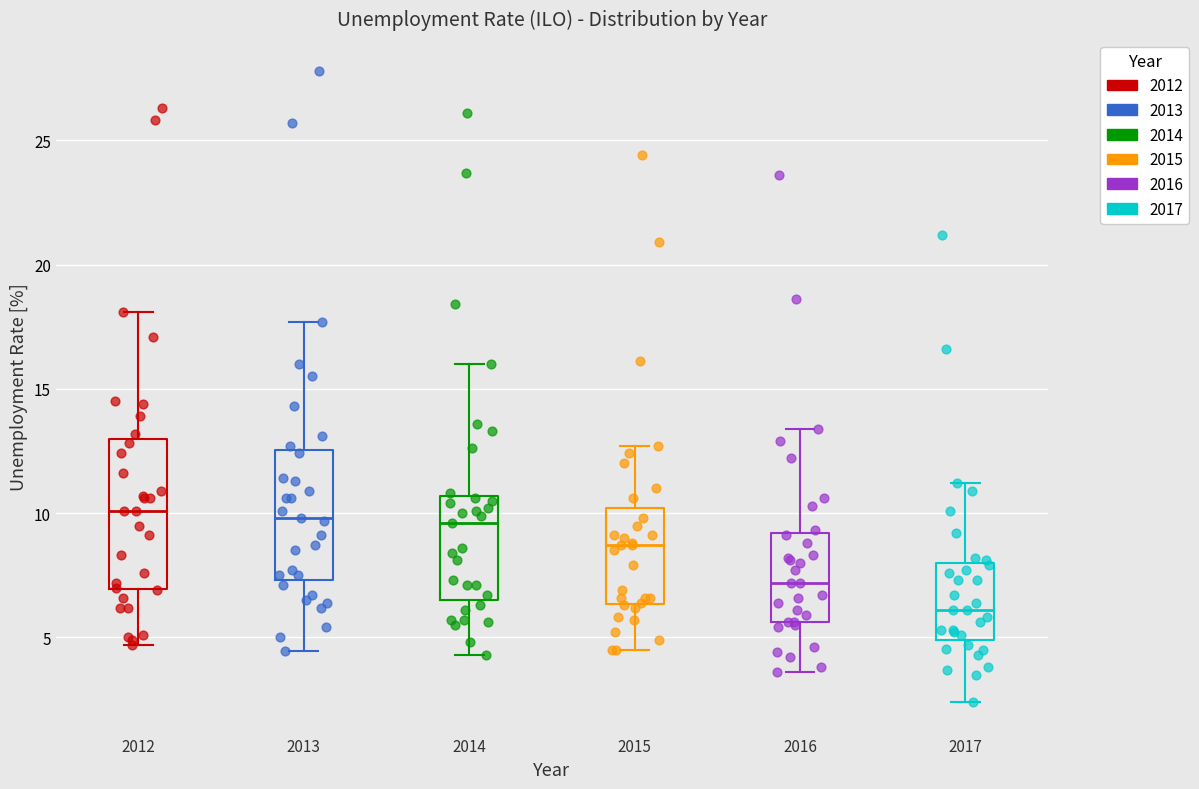

Reading left to right, read every box against the y-axis: the position of its median line, the range the box covers, and the ends of its whiskers. The values are not printed on the chart, so give them approximately, as read against the axis.

2012: median 10.0, box 7.0 to 13.0, whiskers 4.5 to 18.0
2013: median 10.0, box 7.5 to 12.5, whiskers 4.5 to 17.5
2014: median 9.5, box 6.5 to 10.5, whiskers 4.5 to 16.0
2015: median 8.5, box 6.5 to 10.0, whiskers 4.5 to 12.5
2016: median 7.0, box 5.5 to 9.0, whiskers 3.5 to 13.5
2017: median 6.0, box 5.0 to 8.0, whiskers 2.5 to 11.0